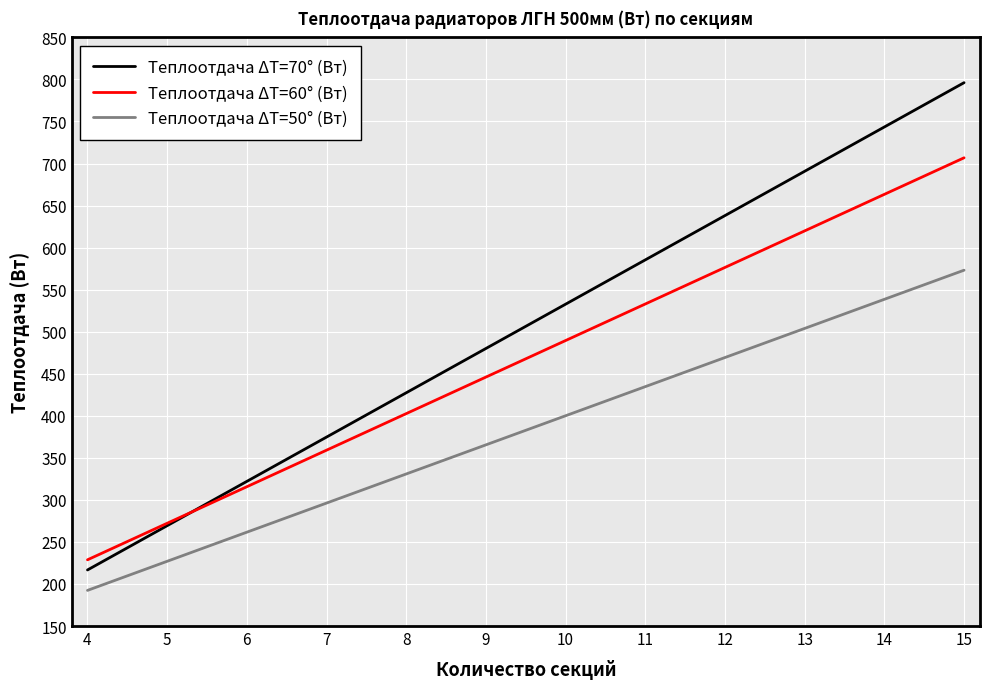

The value of Теплоотдача ΔT=70° (Вт) at 14 is 743.5. True or false?

True